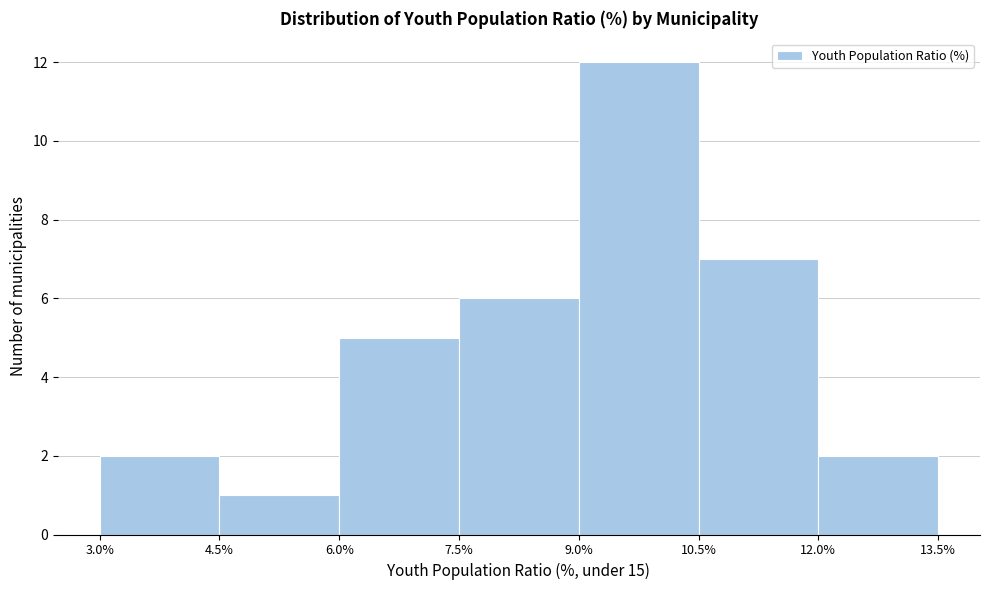

Over which range of the x-axis is the bar tallest?

9.0% to 10.5%